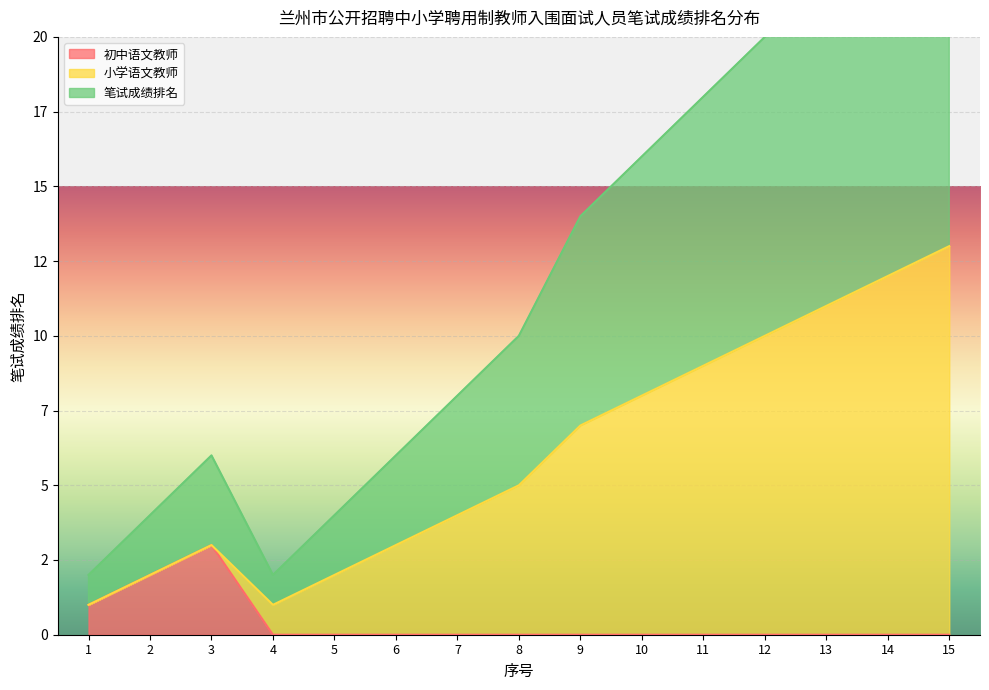

The 小学语文教师 series shows 3 at 15. True or false?

False